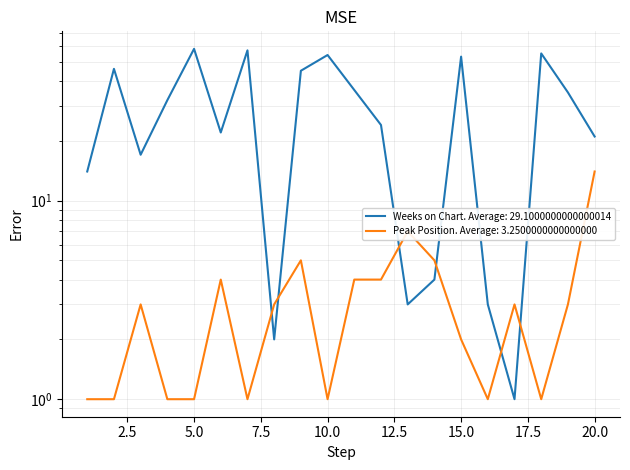

How many series are shown in this chart?

2